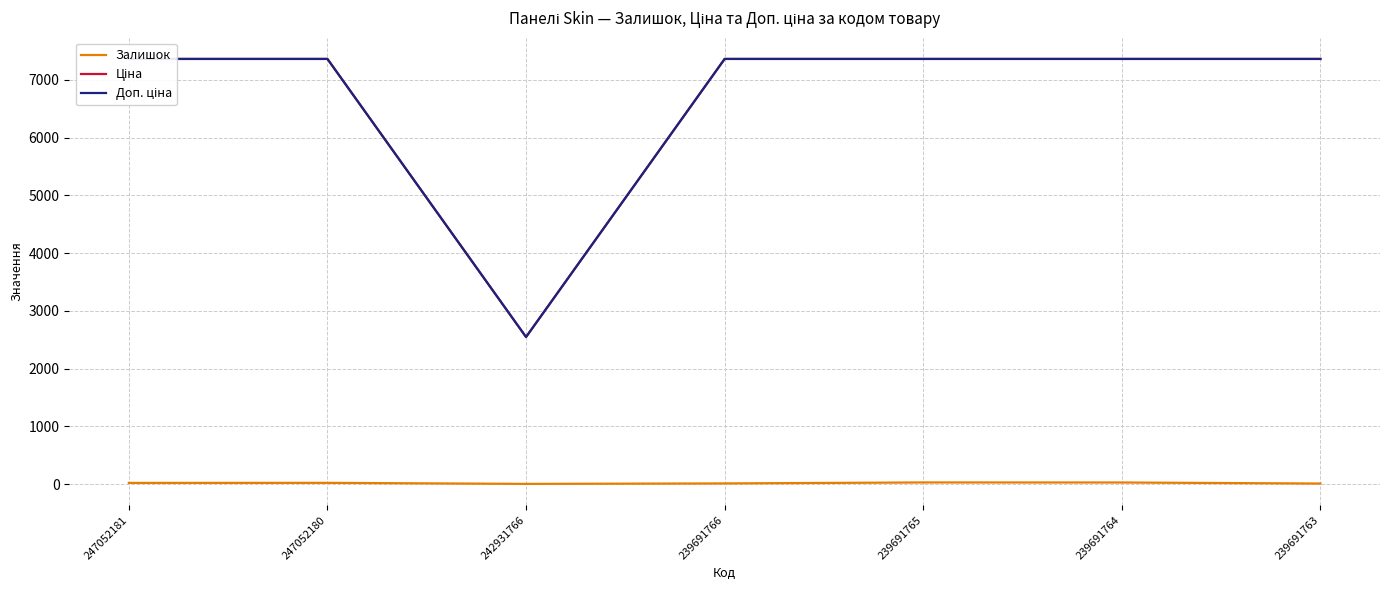

Which category has the highest value in the Доп. ціна series?

247052181